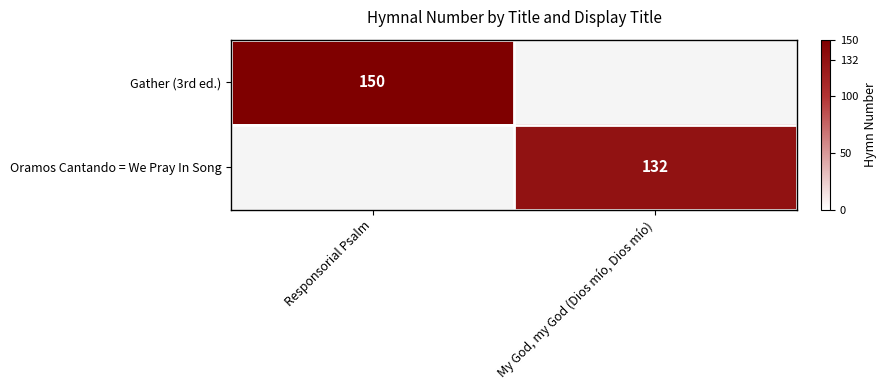

The value of Oramos Cantando = We Pray In Song at My God, my God (Dios mío, Dios mío) is 132. True or false?

True